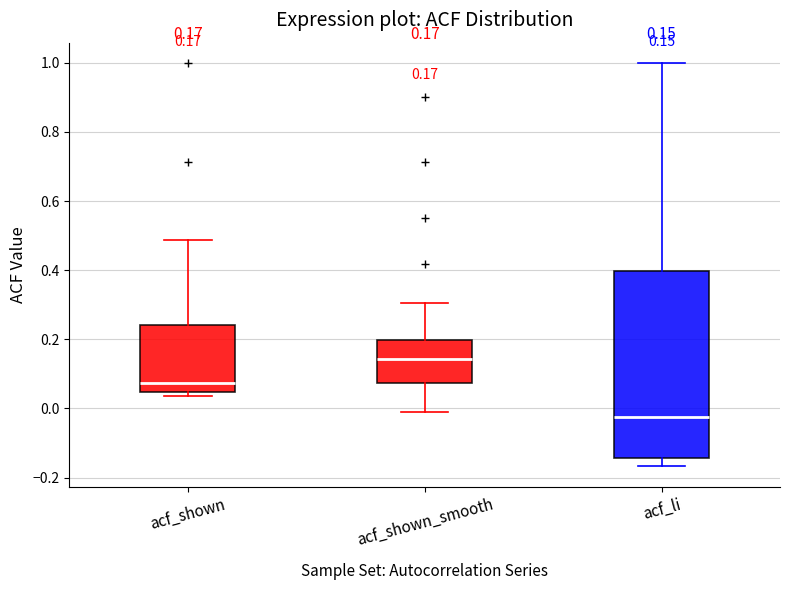

Which box's median line is the highest?

acf_shown_smooth